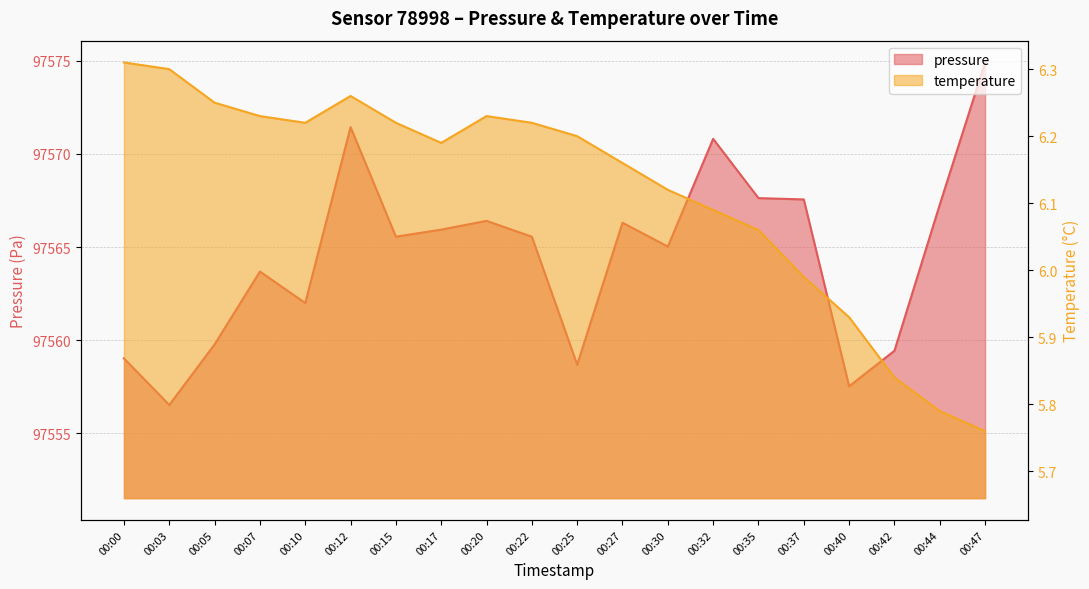

What are all the series names shown in the legend?

pressure, temperature